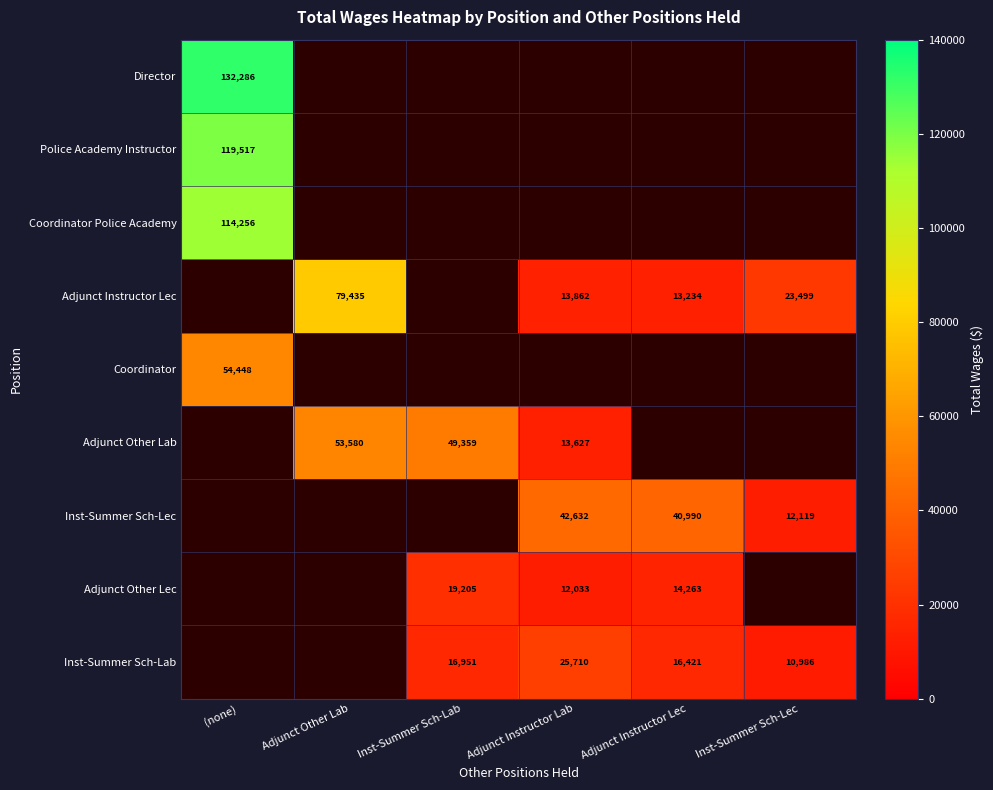

At how many categories does at least one series exceed 131453?

1